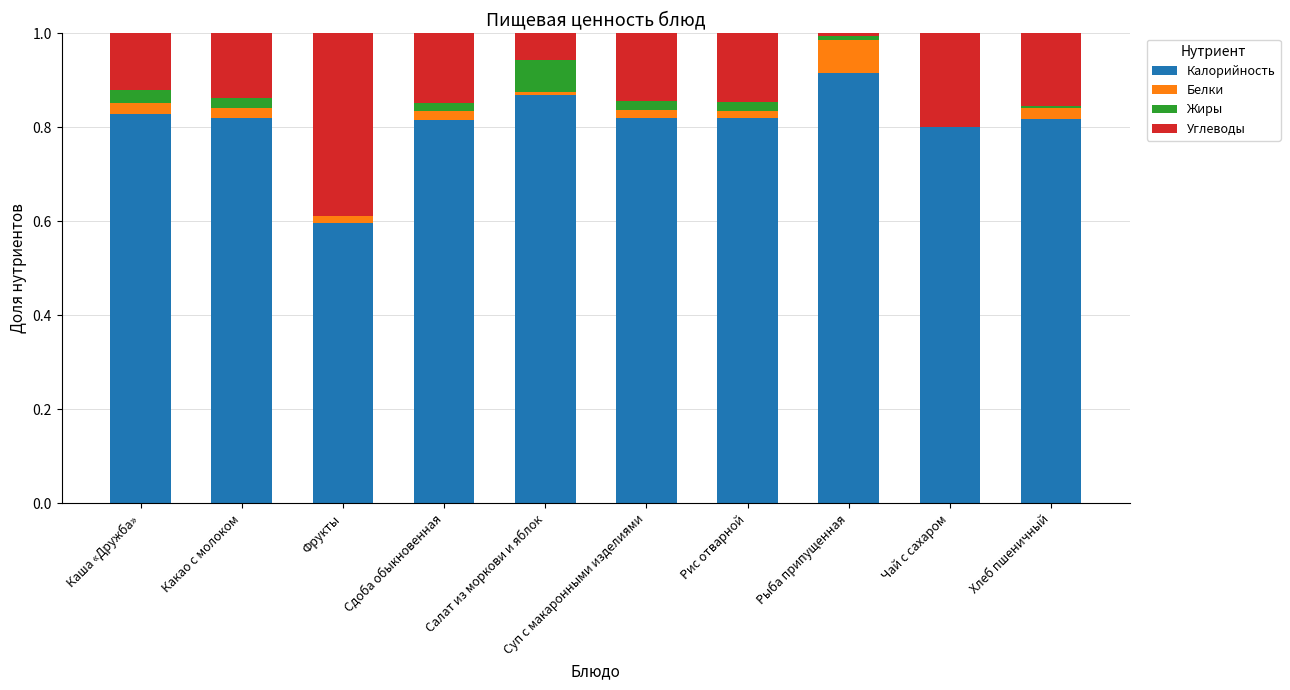

Are the bars horizontal?

No